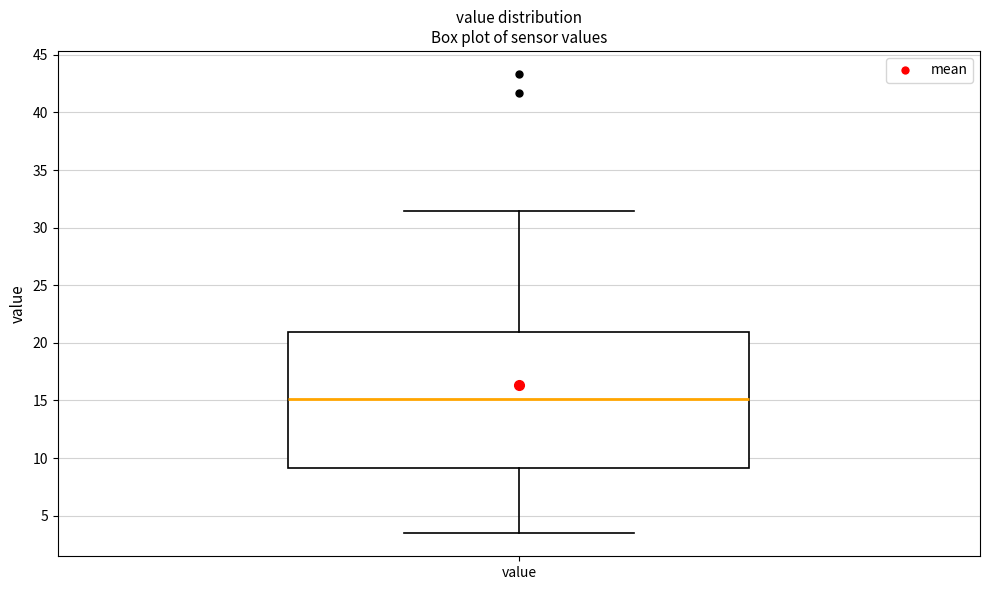

Read this box plot against the y-axis: the position of the median line, the range covered by the box, and the ends of both whiskers. The values are not printed on the chart, so give them approximately, as read against the axis.

median 15.0, box 9.0 to 21.0, whiskers 3.5 to 31.5